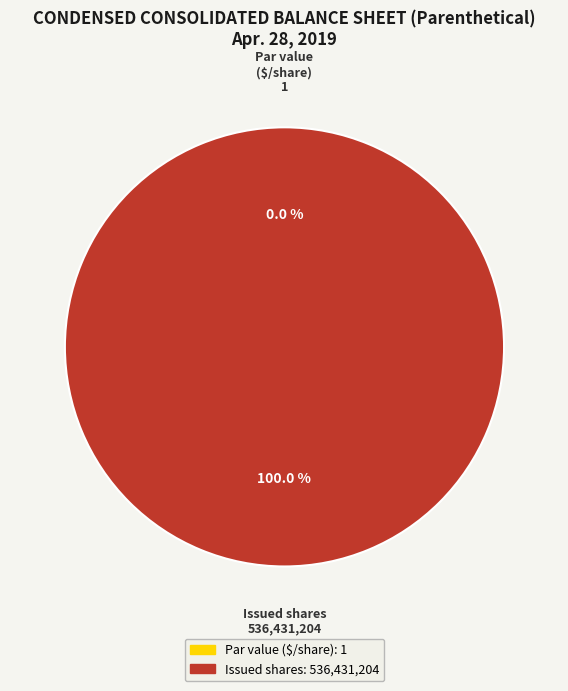

Is the sum of Common stock, issued shares and Common stock, par value (in dollars per share) greater than half?

Yes